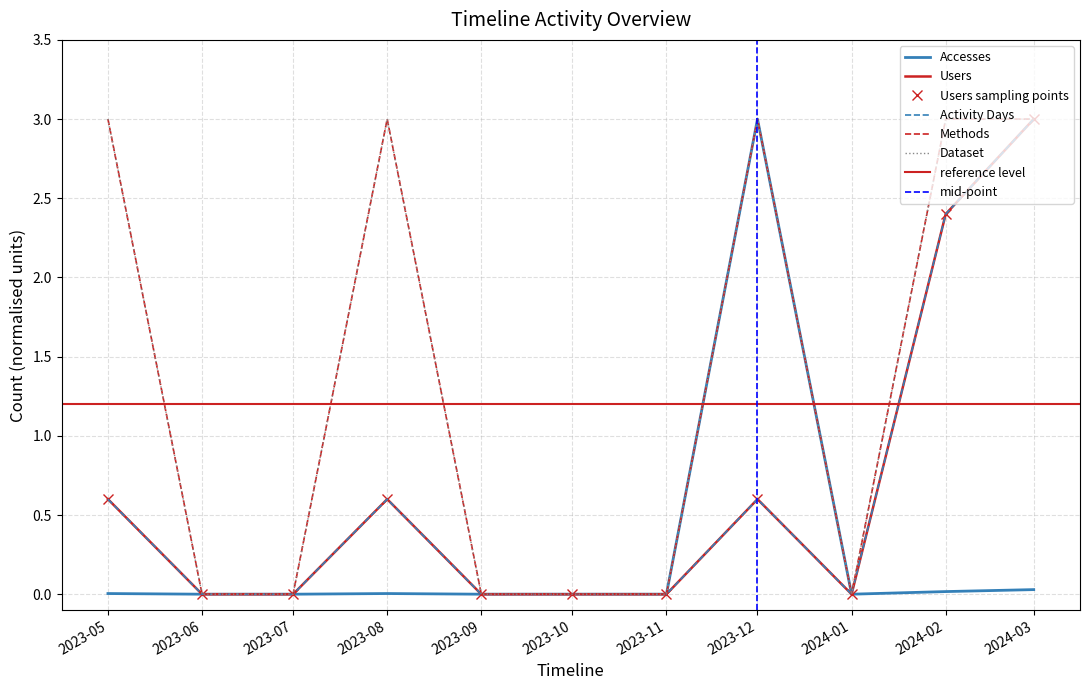

The value of Methods at 2024-03 is 3.0. True or false?

True